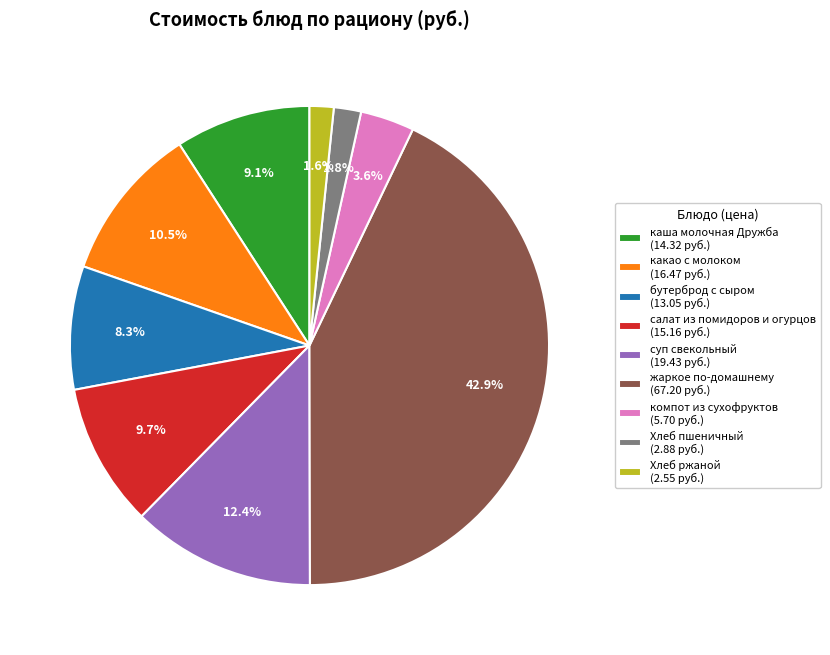

How many slices are in this pie chart?

9